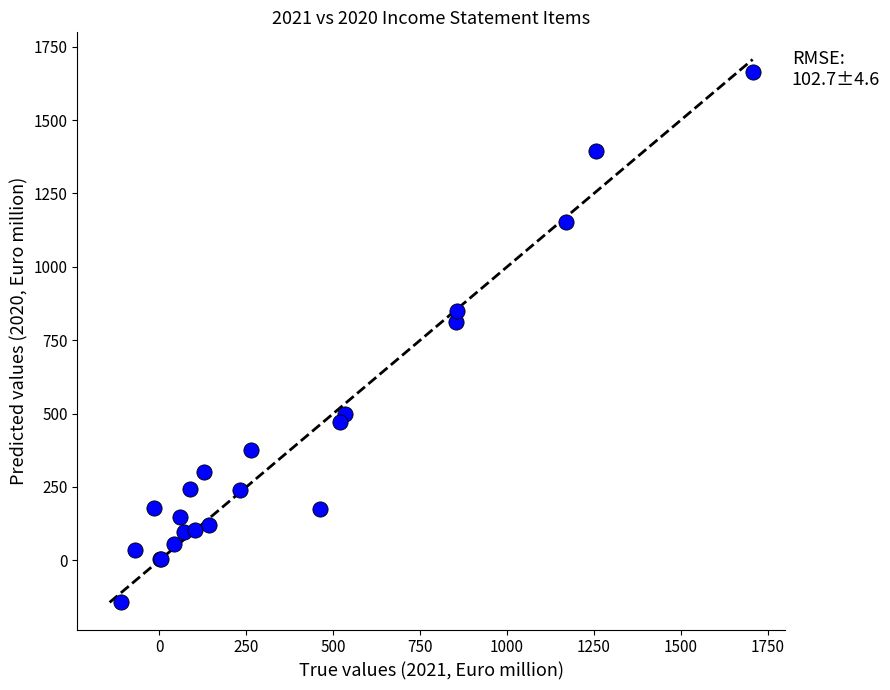

What Y value in the scatter plot is closest to 759?

812.7